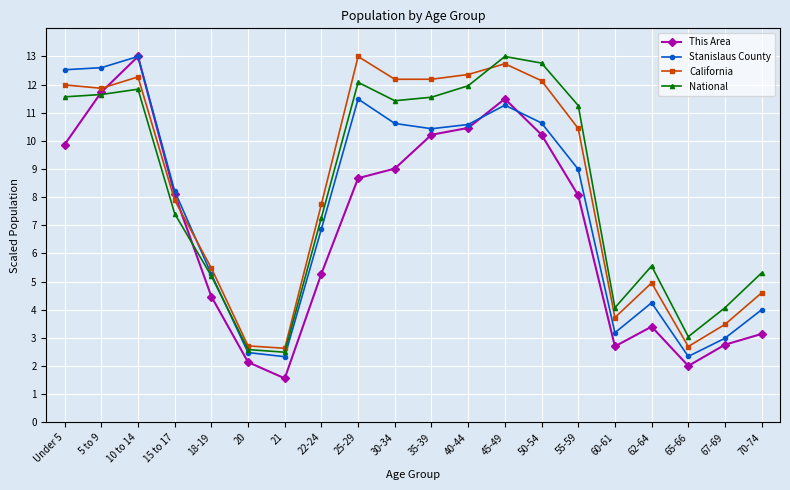

What is the value of the National point at the 8th from the left?

7.3